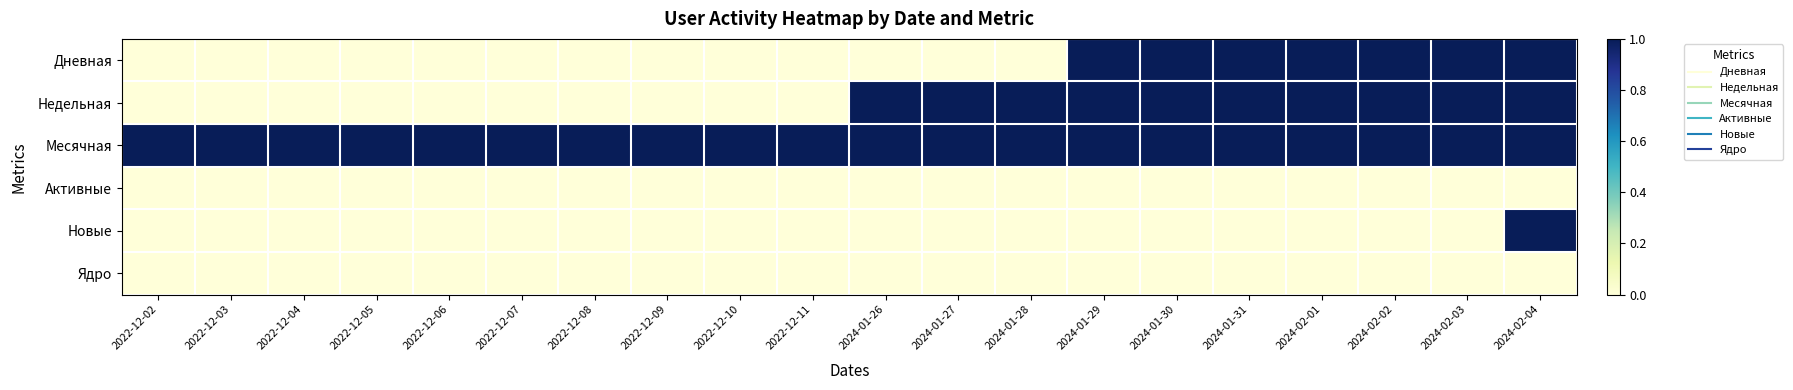

At how many categories does at least one series exceed 0?

20